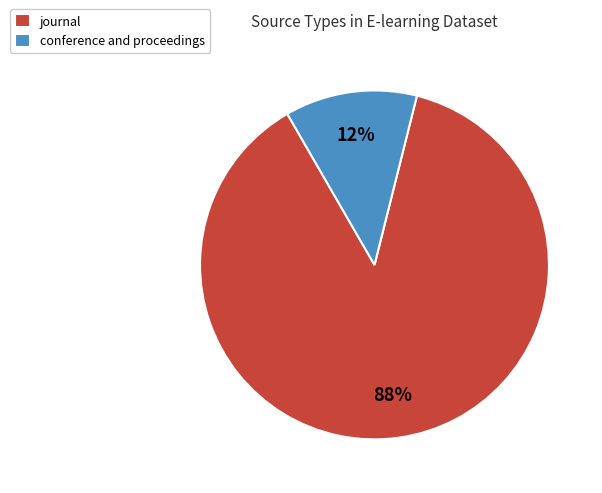

To the nearest percent, what is the combined percentage of conference and proceedings and journal?

100%